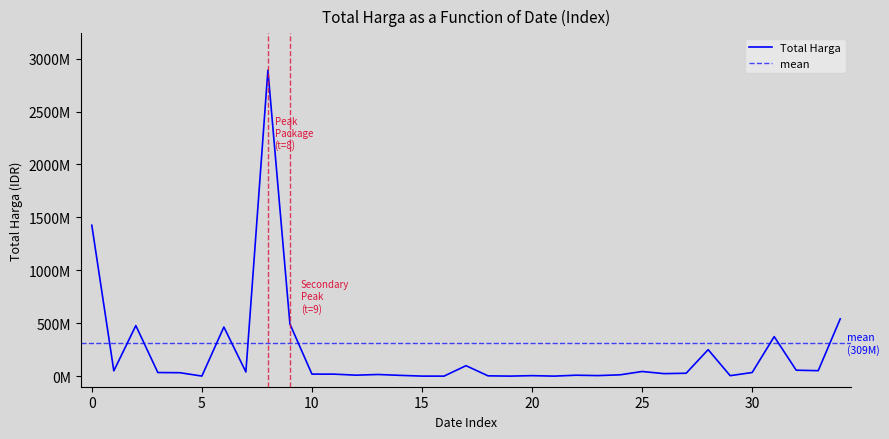

The value at 2021-11-08 is 9180000. True or false?

True